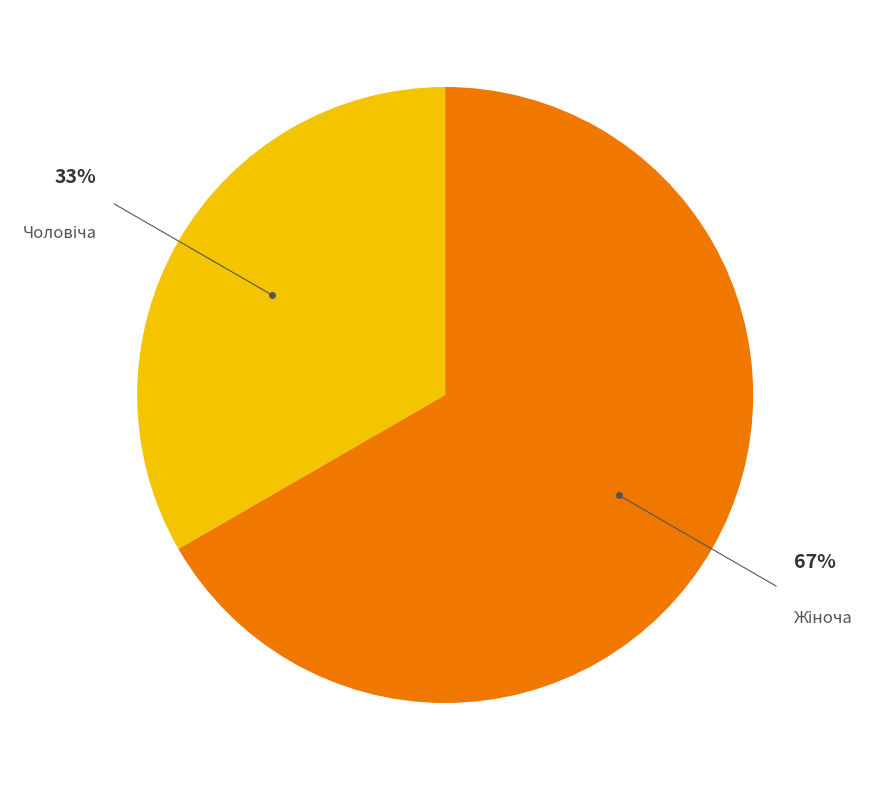

Does any single category account for the majority?

Yes